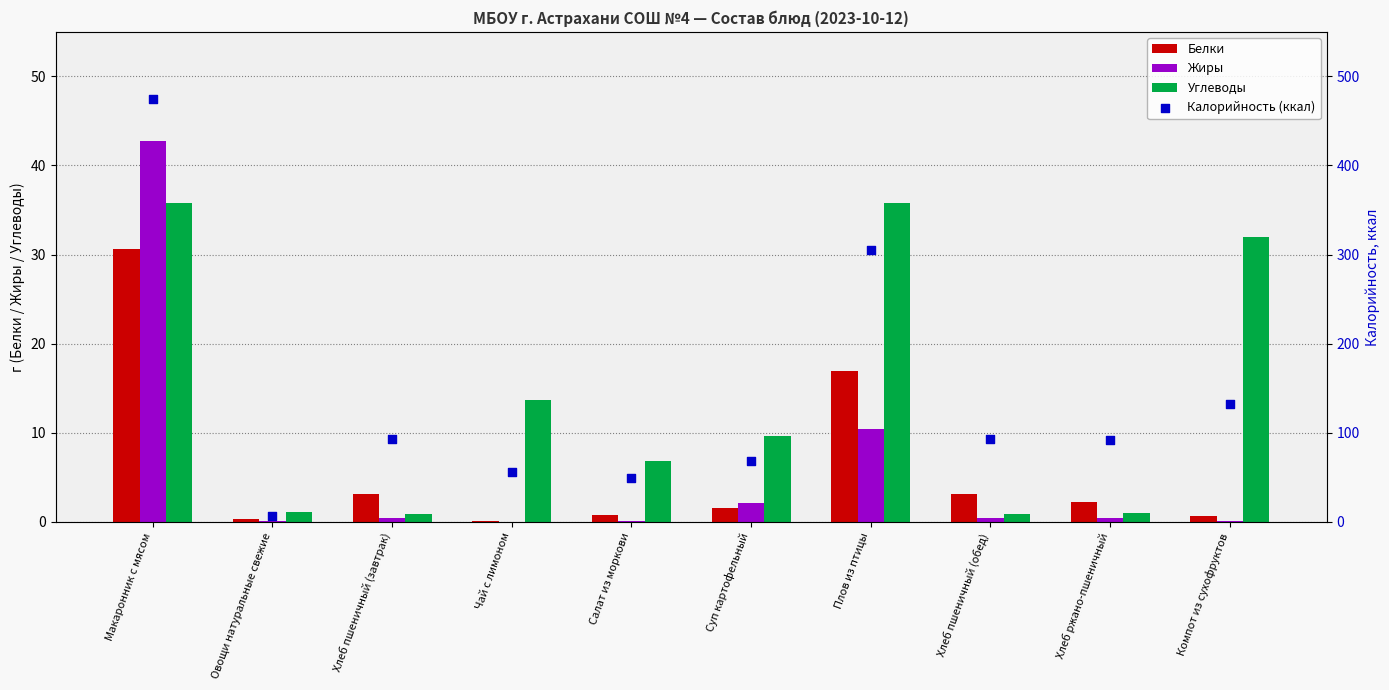

Which series contains the highest Y value?

Калорийность (ккал)